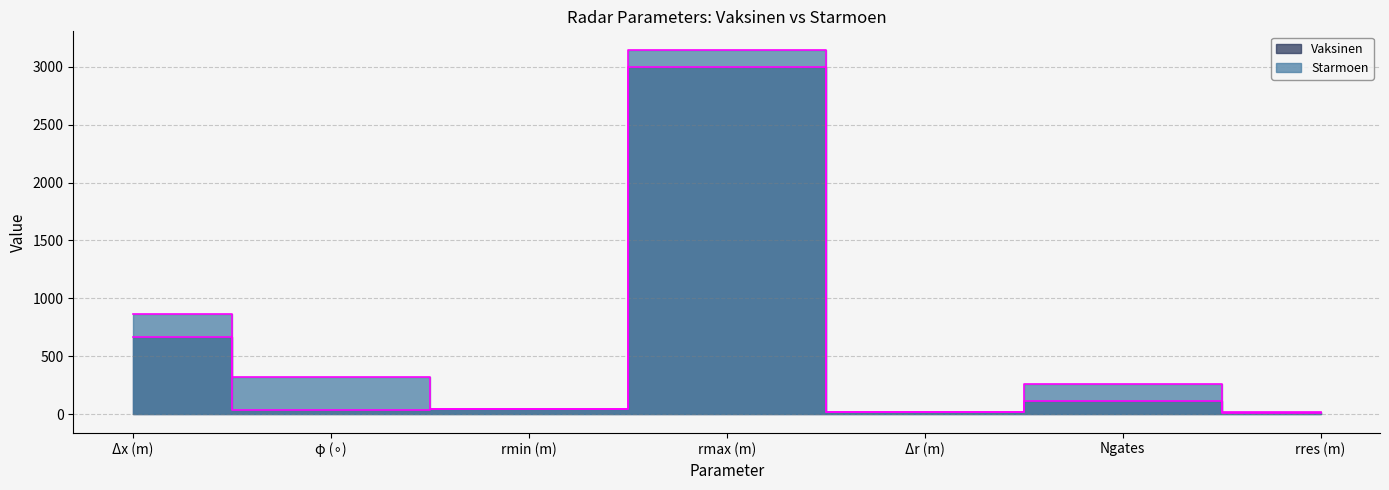

What is the difference between the maximum and minimum values in the Starmoen series?

3134